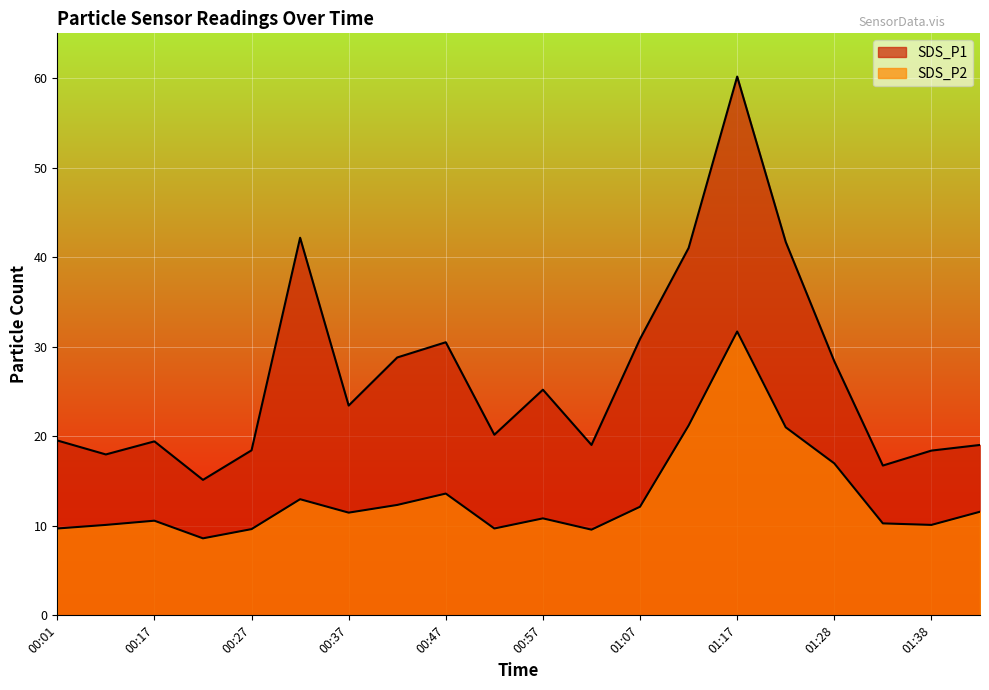

At which label is SDS_P1 closest to 37?

01:13